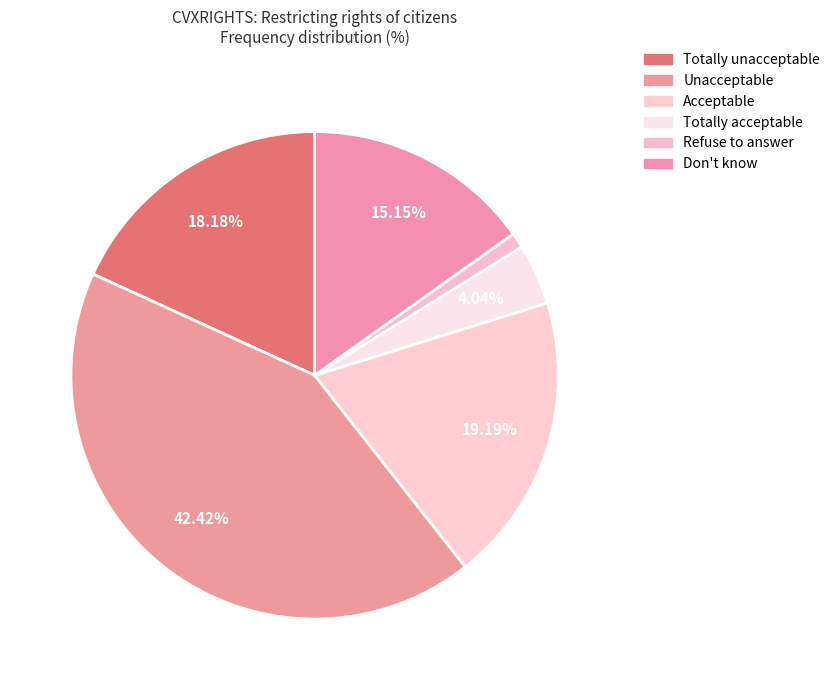

Is the sum of Totally acceptable and Don't know greater than half?

No